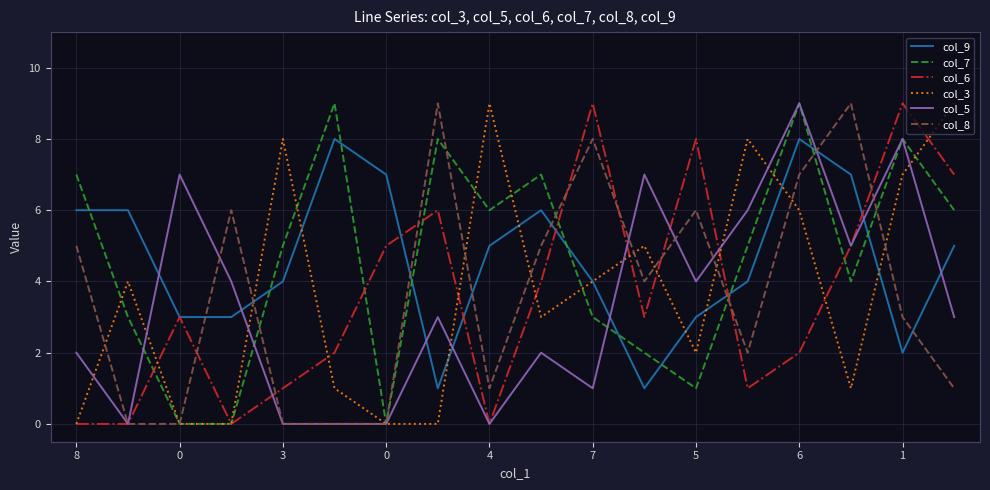

Is this an area chart (filled region under the line)?

No